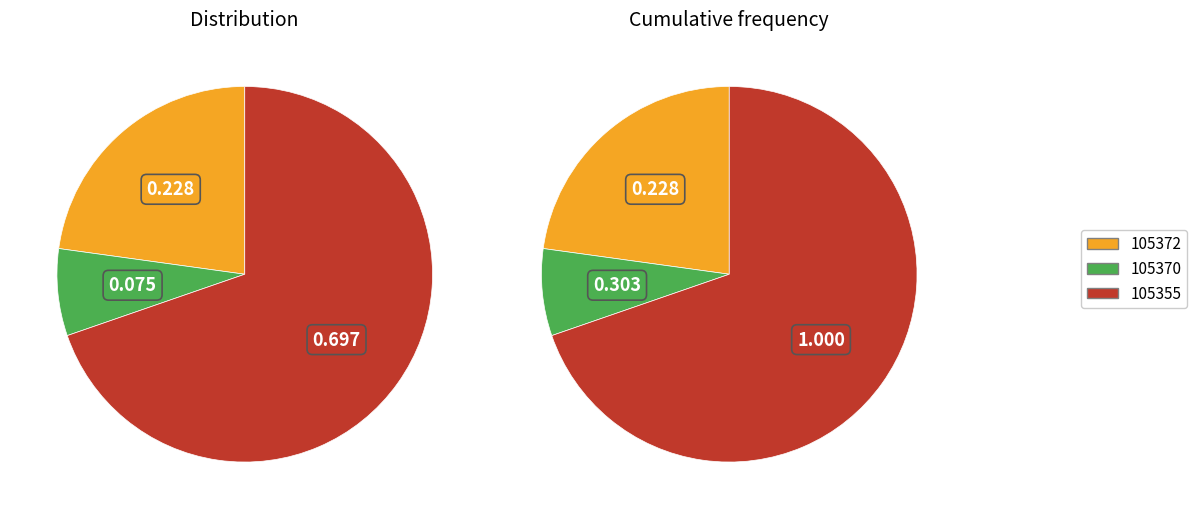

Rank the categories by value from highest to lowest.

105355, 105372, 105370